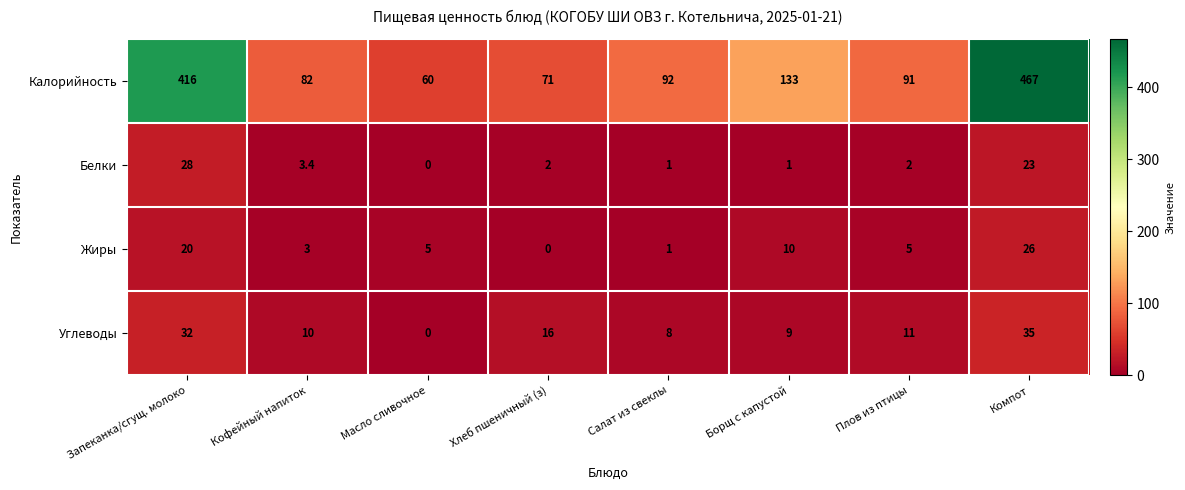

Between Кофейный напиток and Компот, which series saw the biggest shift?

Калорийность